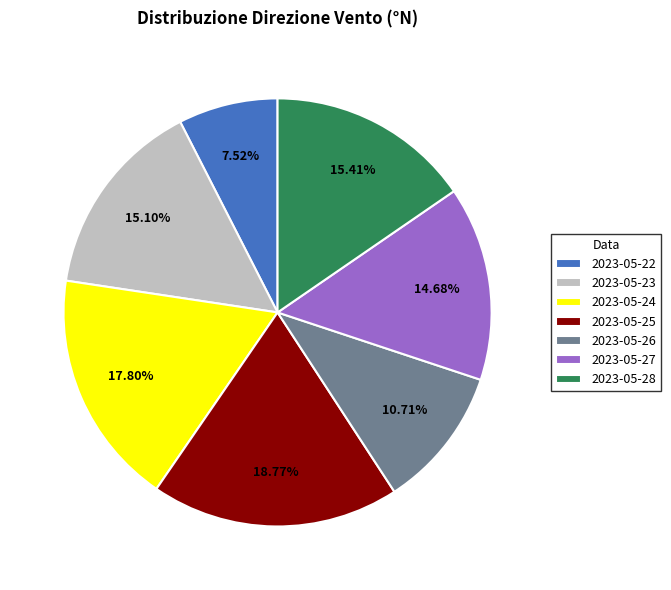

How many slices are in this pie chart?

7